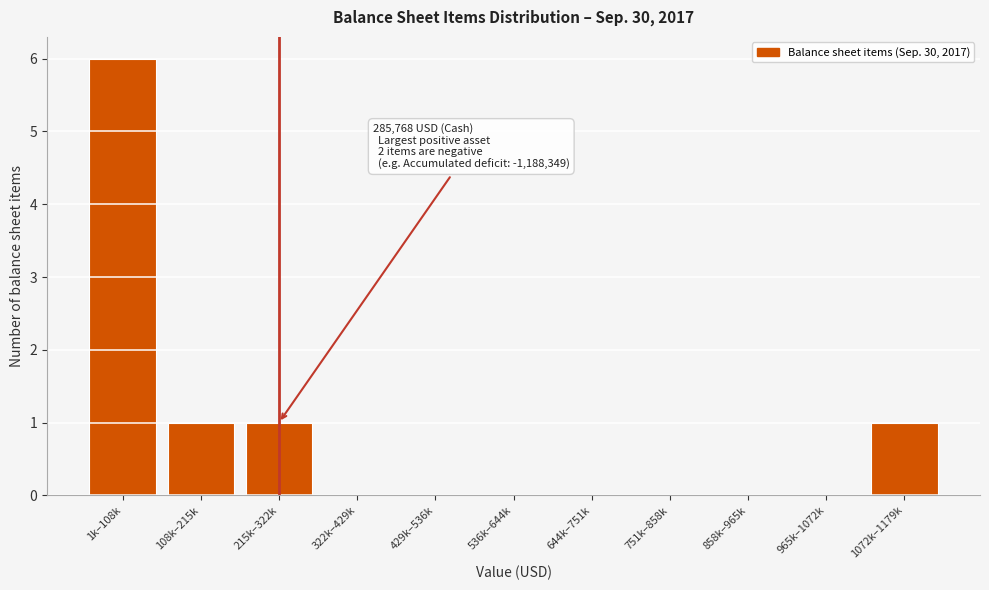

Reading left to right, transcribe all the data shown in this chart.

1k–108k=6	108k–215k=1	215k–322k=1	322k–429k=0	429k–536k=0	536k–644k=0	644k–751k=0	751k–858k=0	858k–965k=0	965k–1072k=0	1072k–1179k=1